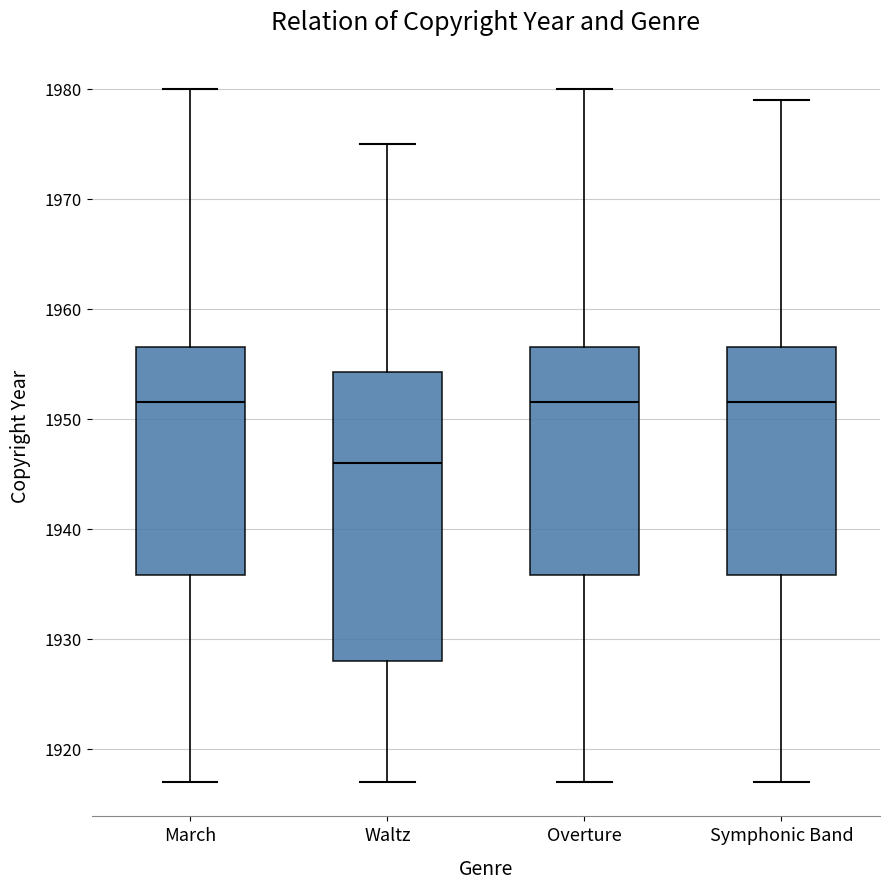

Which box has the lowest median line?

Waltz